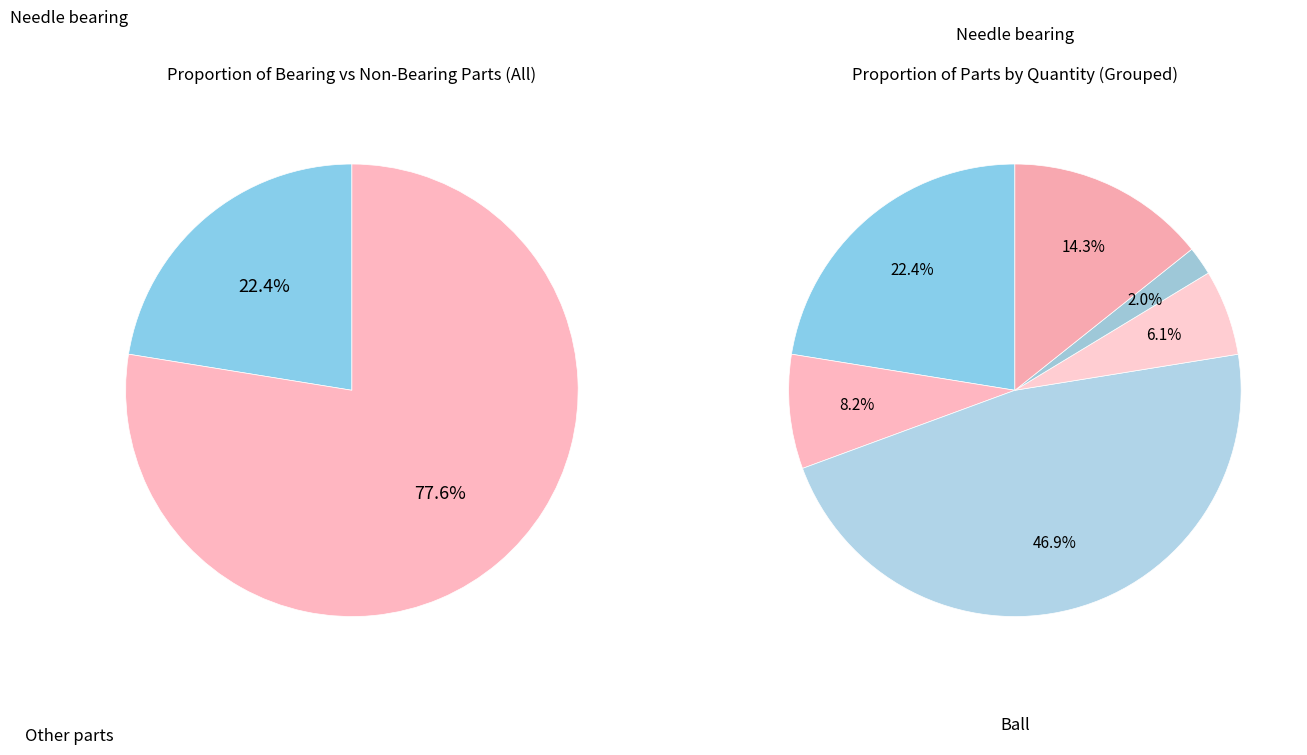

Is there a majority slice in this chart?

No